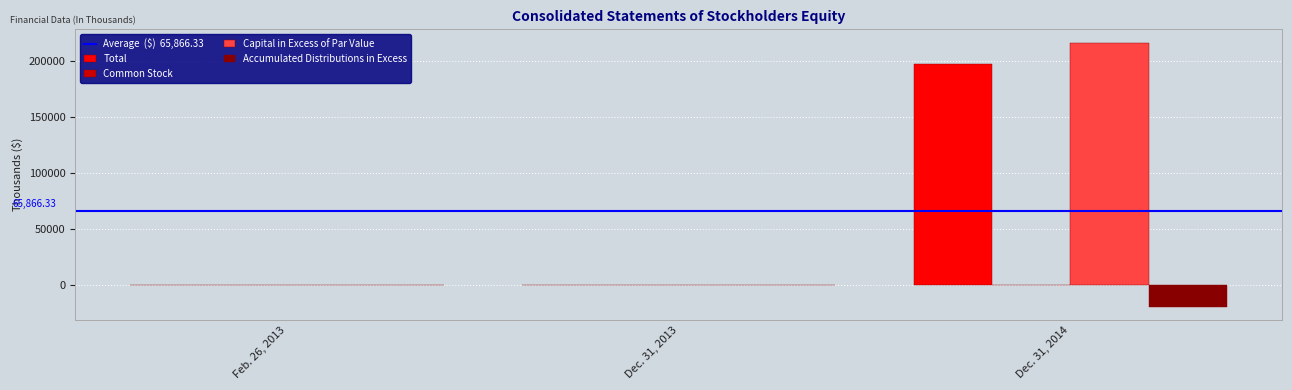

What value does the Capital in Excess of Par Value series have at Dec. 31, 2013?

200